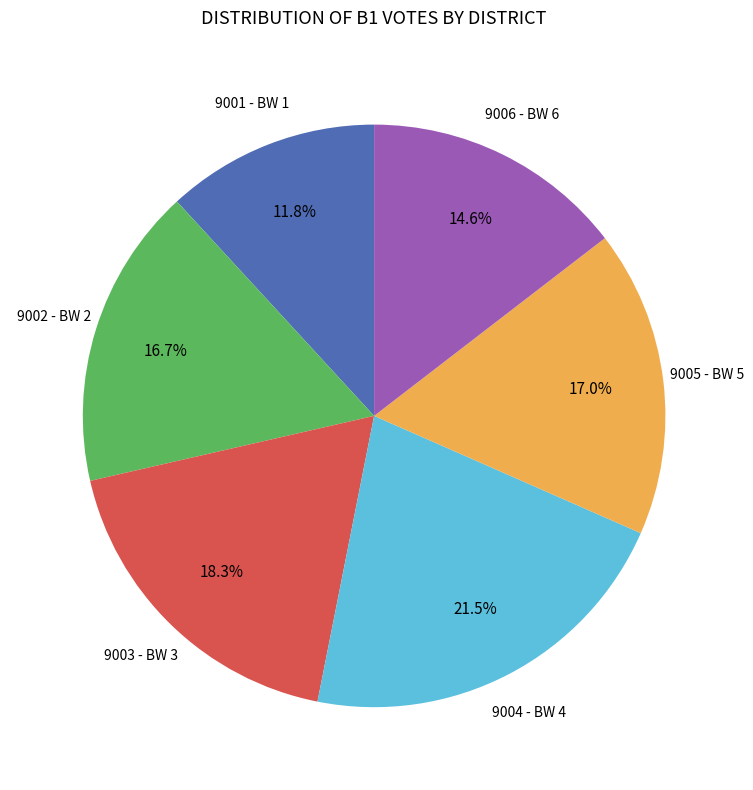

What is the total percentage of 9006 - BW 6 and 9005 - BW 5?

31.6%